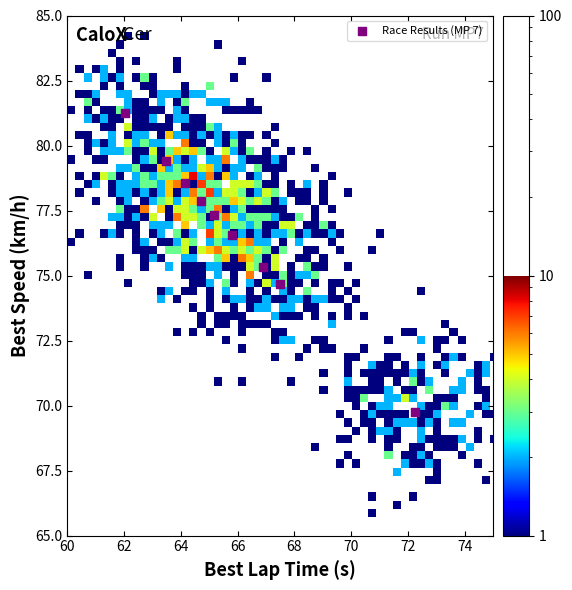

What is the average X value?

65.8